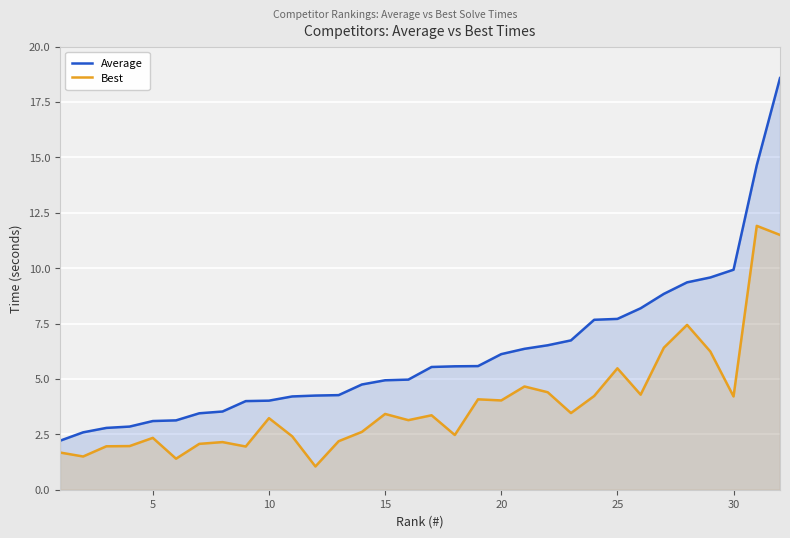

Reading left to right, list all the values displayed in this chart.

Average: 2.2	2.6	2.8	2.9	3.1	3.1	3.5	3.5	4.0	4.0	4.2	4.2	4.3	4.8	4.9	5.0	5.5	5.6	5.6	6.1	6.4	6.5	6.7	7.7	7.7	8.2	8.8	9.4	9.6	9.9	14.7	18.6
Best: 1.7	1.5	2.0	2.0	2.3	1.4	2.1	2.1	1.9	3.2	2.4	1.1	2.2	2.6	3.4	3.1	3.4	2.5	4.1	4.0	4.7	4.4	3.5	4.2	5.5	4.3	6.4	7.4	6.2	4.2	11.9	11.5